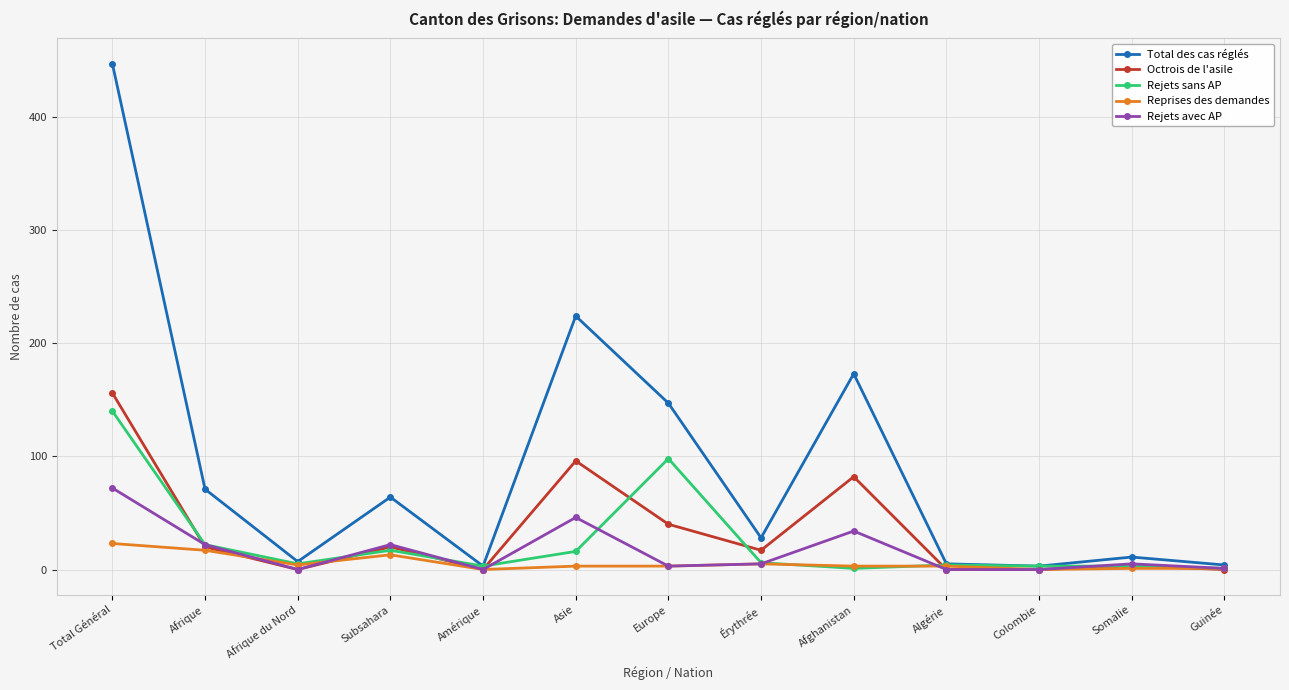

The Rejets avec AP series shows -26 at Colombie. True or false?

False